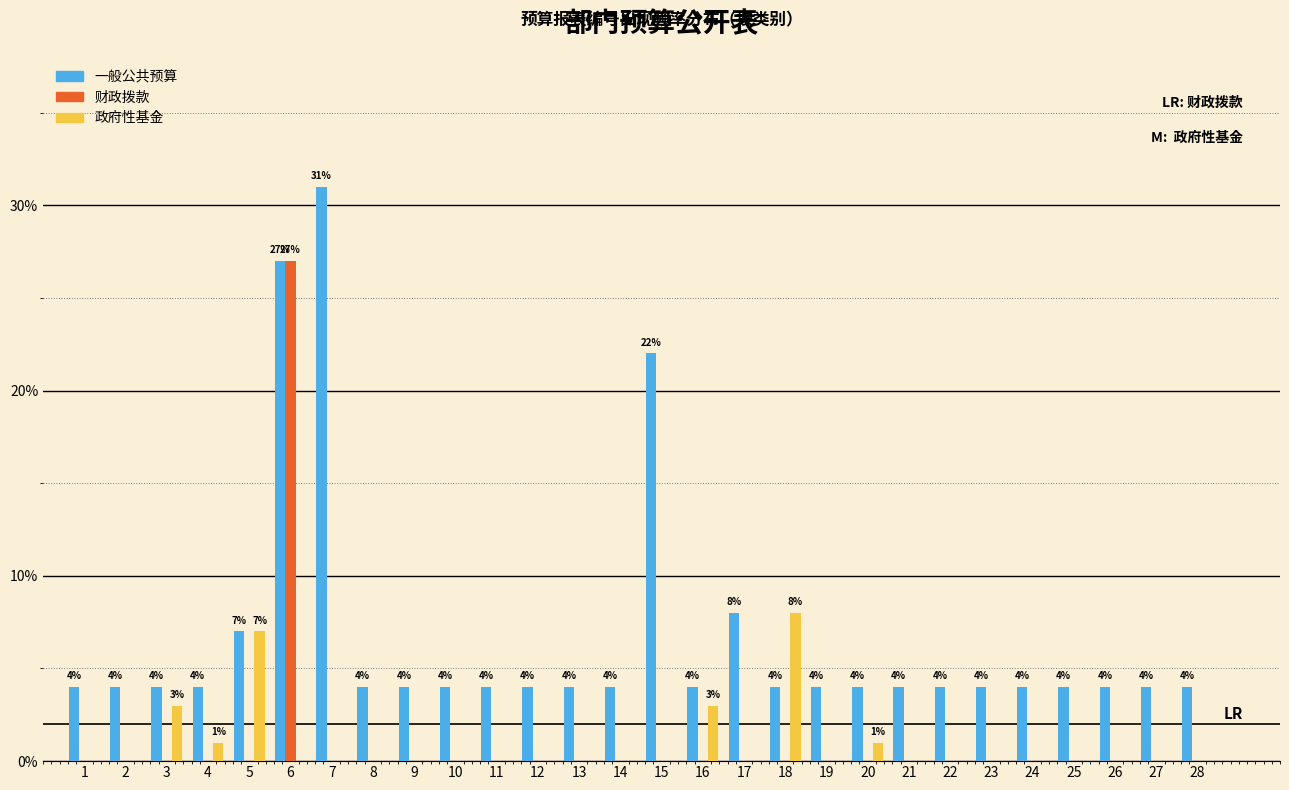

Which series has the largest total across all categories?

一般公共预算